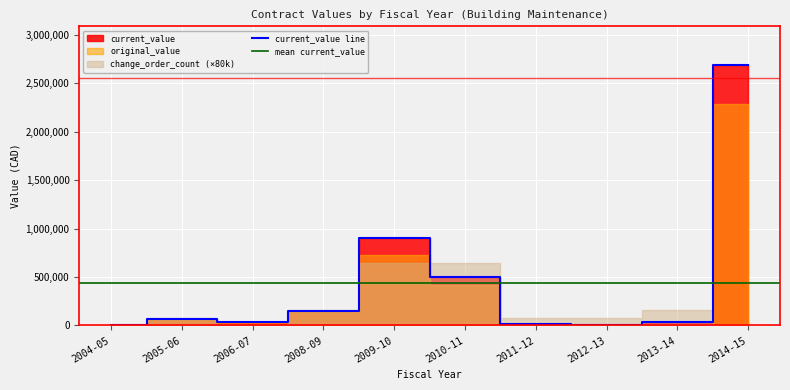

What is the sum of the original_value values at 2004-05 and 2010-11?

423175.8